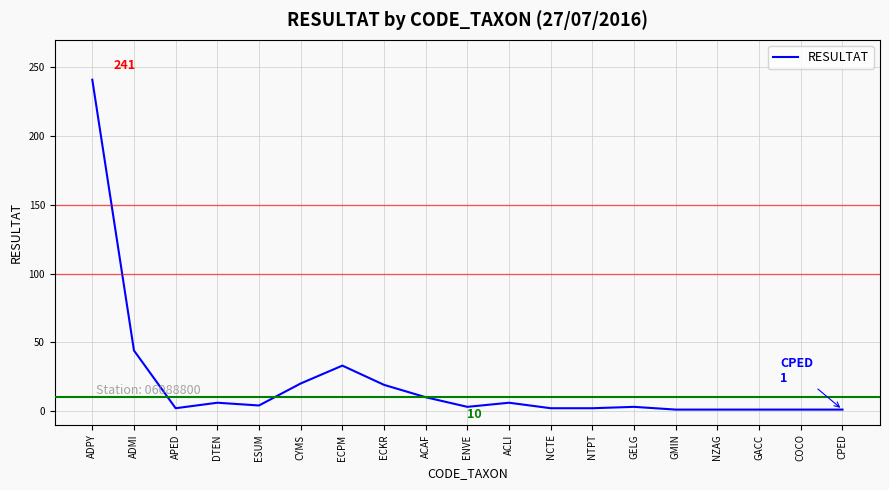

What is the difference between the maximum and minimum values?

240